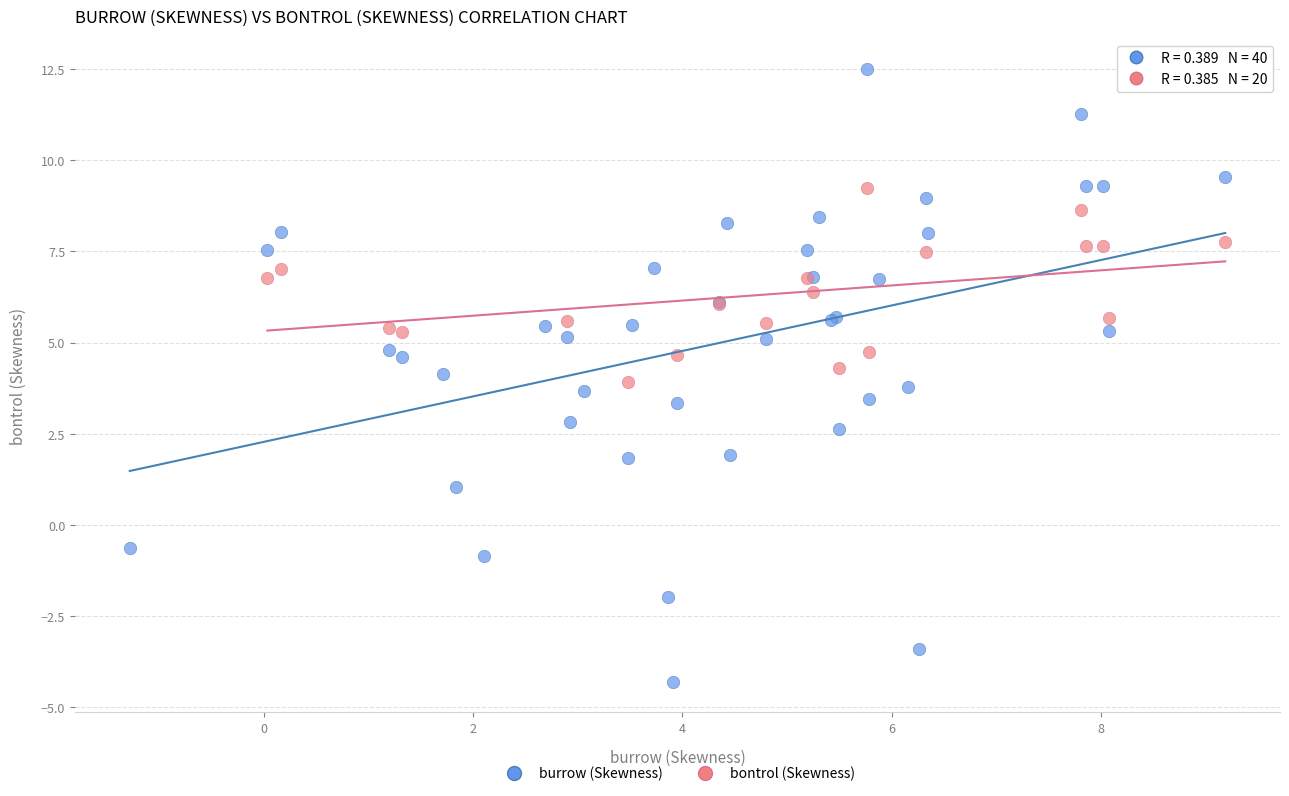

Which series has the largest Y range (max minus min)?

burrow (Skewness)